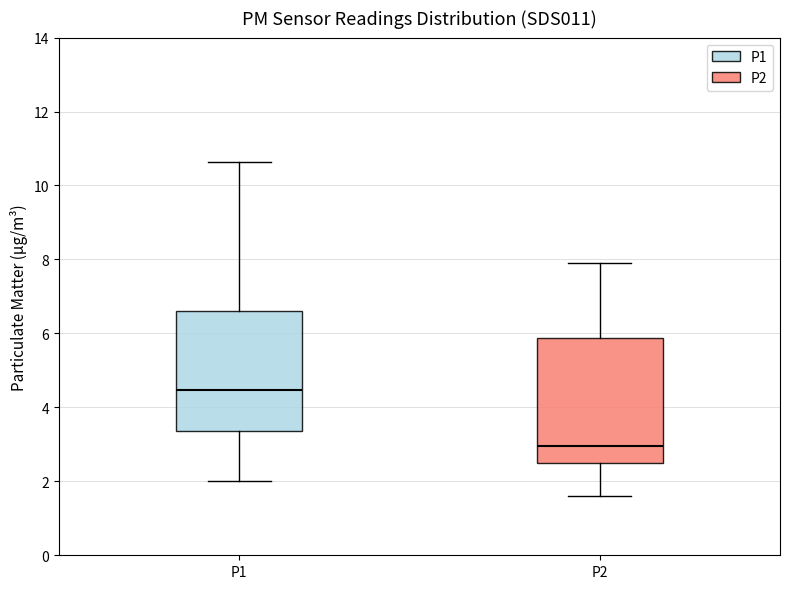

Which box's median line is the highest?

P1